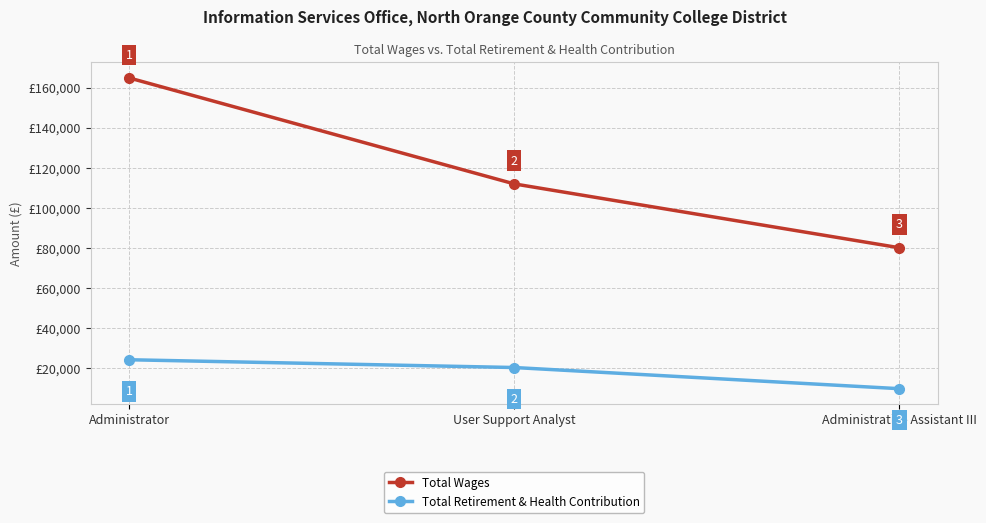

What are all the series names shown in the legend?

Total Wages, Total Retirement & Health Contribution